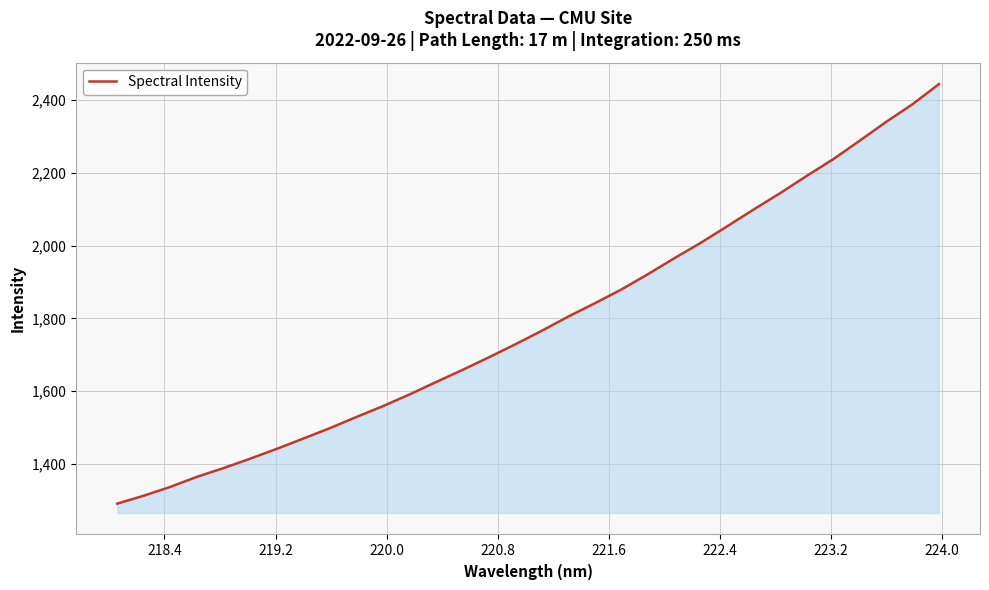

What is the minimum value shown in the chart?

1291.7